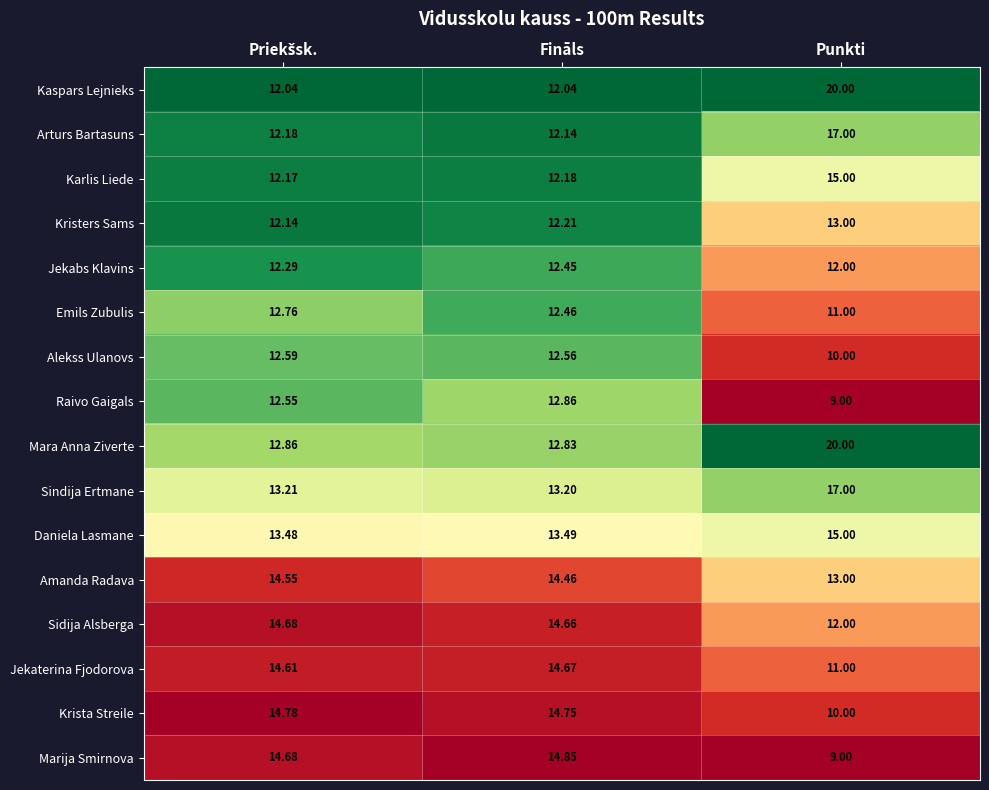

Which category has the lowest value across all series?

Punkti